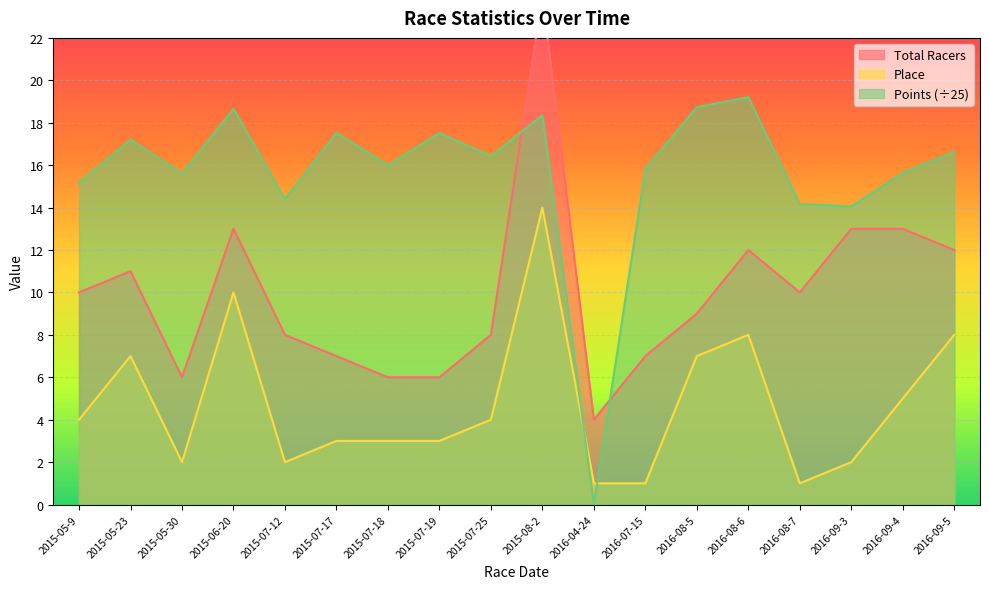

What are all the series names shown in the legend?

Total Racers, Place, Points